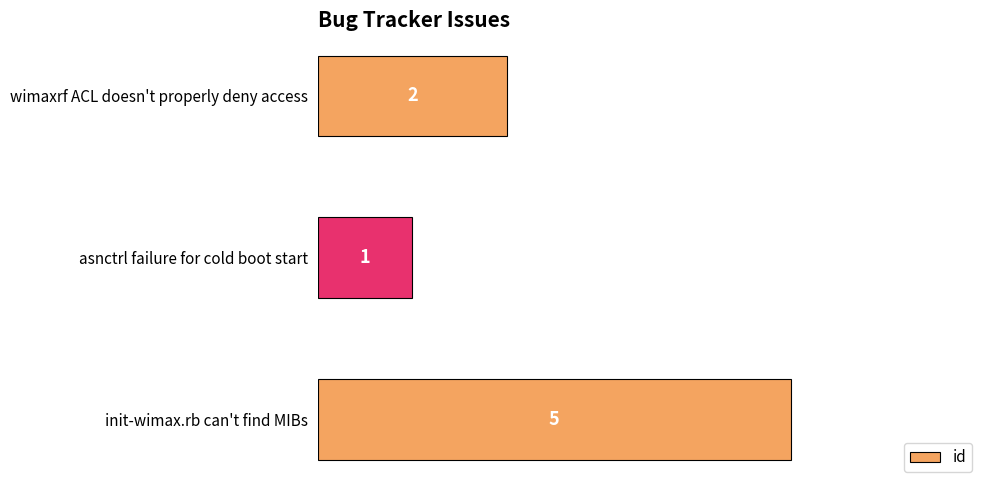

What is the maximum value shown in the chart?

5